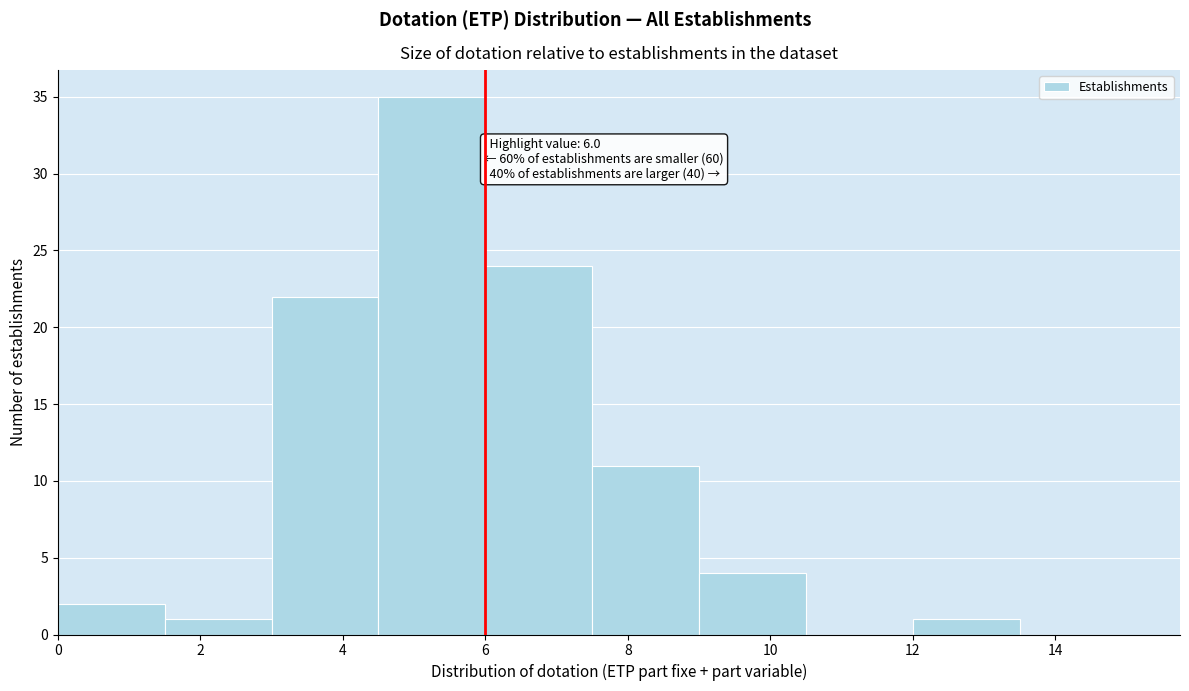

Over which range of the x-axis is the bar tallest?

4.5 to 6.0